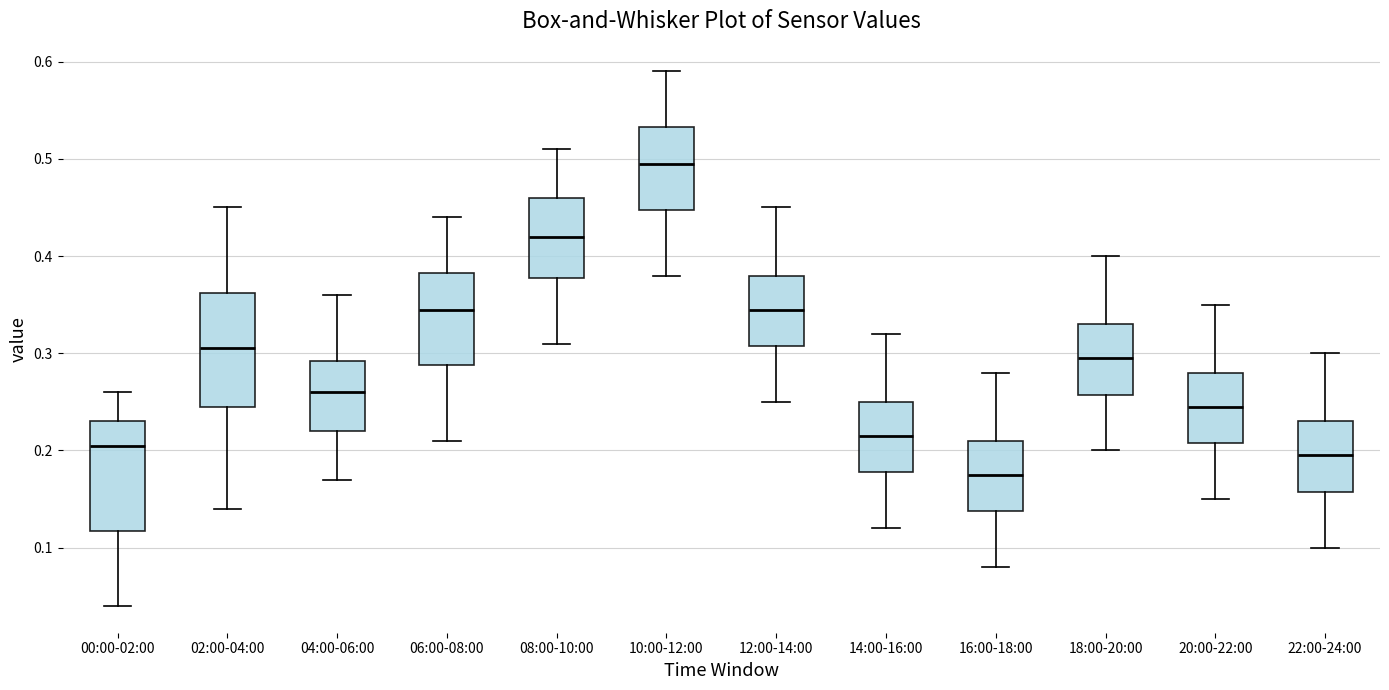

Reading left to right, read every box against the y-axis: the position of its median line, the range the box covers, and the ends of its whiskers. The values are not printed on the chart, so give them approximately, as read against the axis.

00:00-02:00: median 0.21, box 0.12 to 0.23, whiskers 0.04 to 0.26
02:00-04:00: median 0.31, box 0.25 to 0.36, whiskers 0.14 to 0.45
04:00-06:00: median 0.26, box 0.22 to 0.29, whiskers 0.17 to 0.36
06:00-08:00: median 0.35, box 0.29 to 0.38, whiskers 0.21 to 0.44
08:00-10:00: median 0.42, box 0.38 to 0.46, whiskers 0.31 to 0.51
10:00-12:00: median 0.50, box 0.45 to 0.53, whiskers 0.38 to 0.59
12:00-14:00: median 0.35, box 0.31 to 0.38, whiskers 0.25 to 0.45
14:00-16:00: median 0.22, box 0.18 to 0.25, whiskers 0.12 to 0.32
16:00-18:00: median 0.18, box 0.14 to 0.21, whiskers 0.08 to 0.28
18:00-20:00: median 0.30, box 0.26 to 0.33, whiskers 0.20 to 0.40
20:00-22:00: median 0.25, box 0.21 to 0.28, whiskers 0.15 to 0.35
22:00-24:00: median 0.20, box 0.16 to 0.23, whiskers 0.10 to 0.30